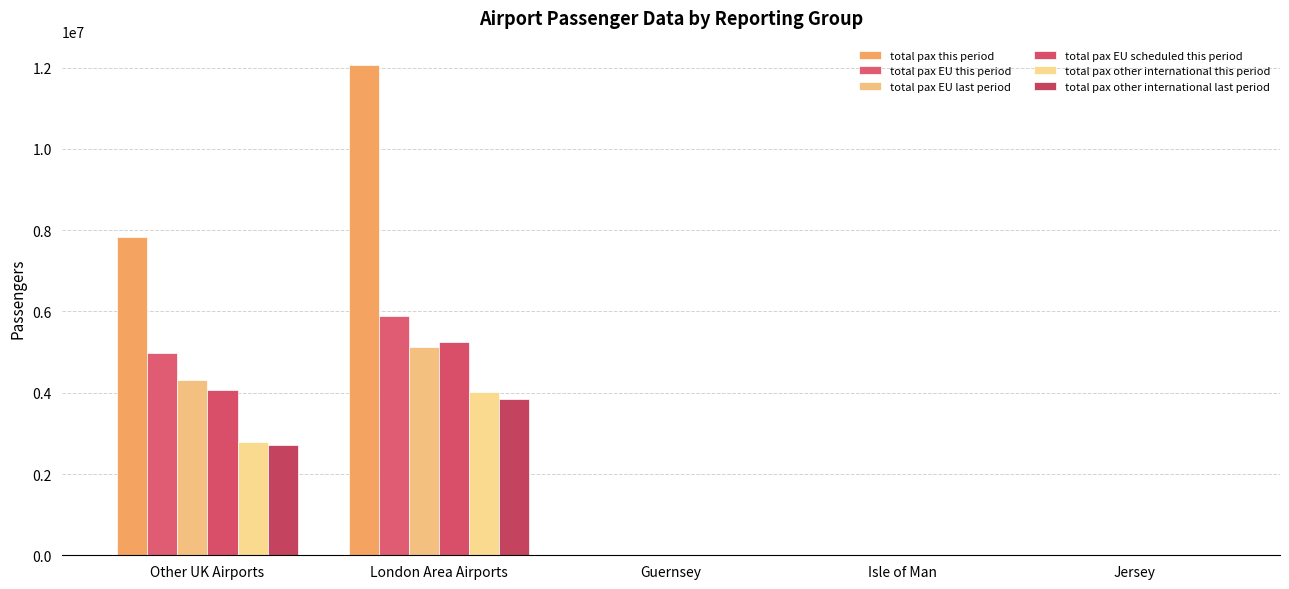

What is the average value of the total pax this period series?

3981019